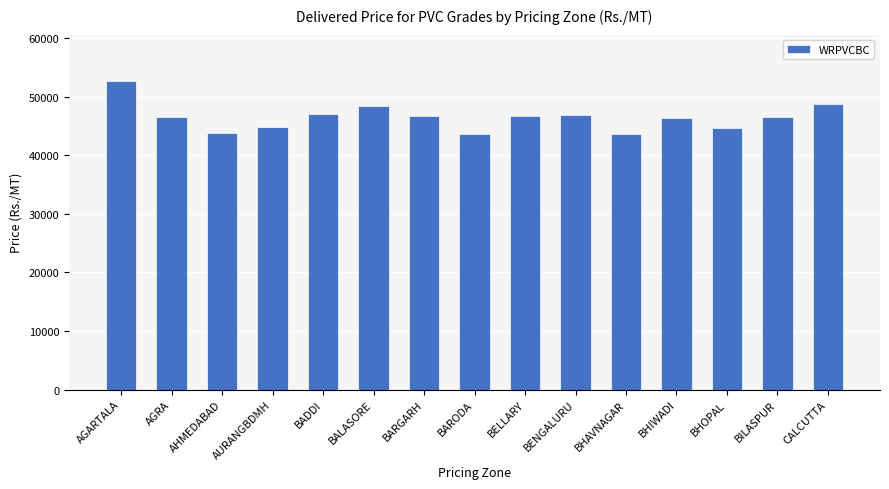

Which has a higher value, AHMEDABAD or CALCUTTA?

CALCUTTA